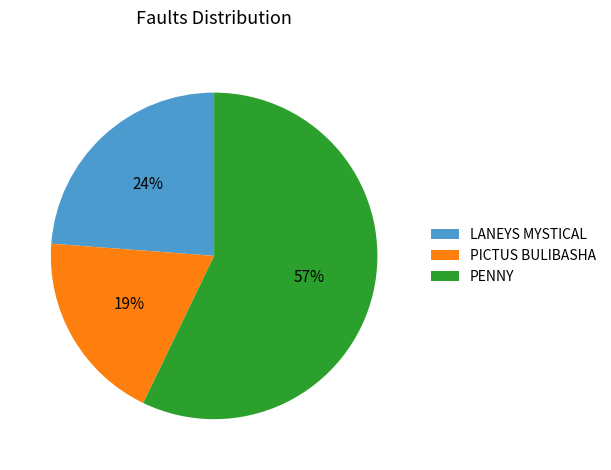

Which slice is the largest?

PENNY